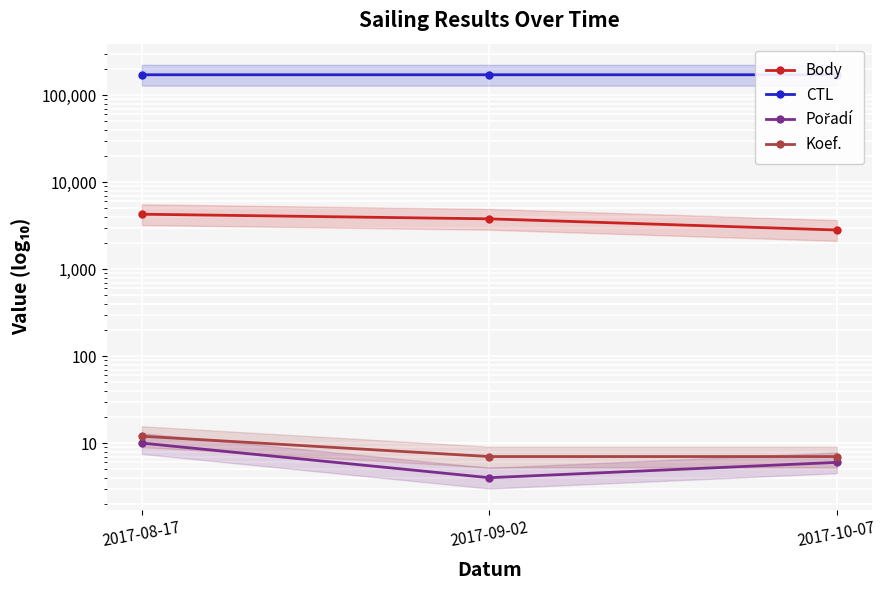

What is the smallest value displayed?

4